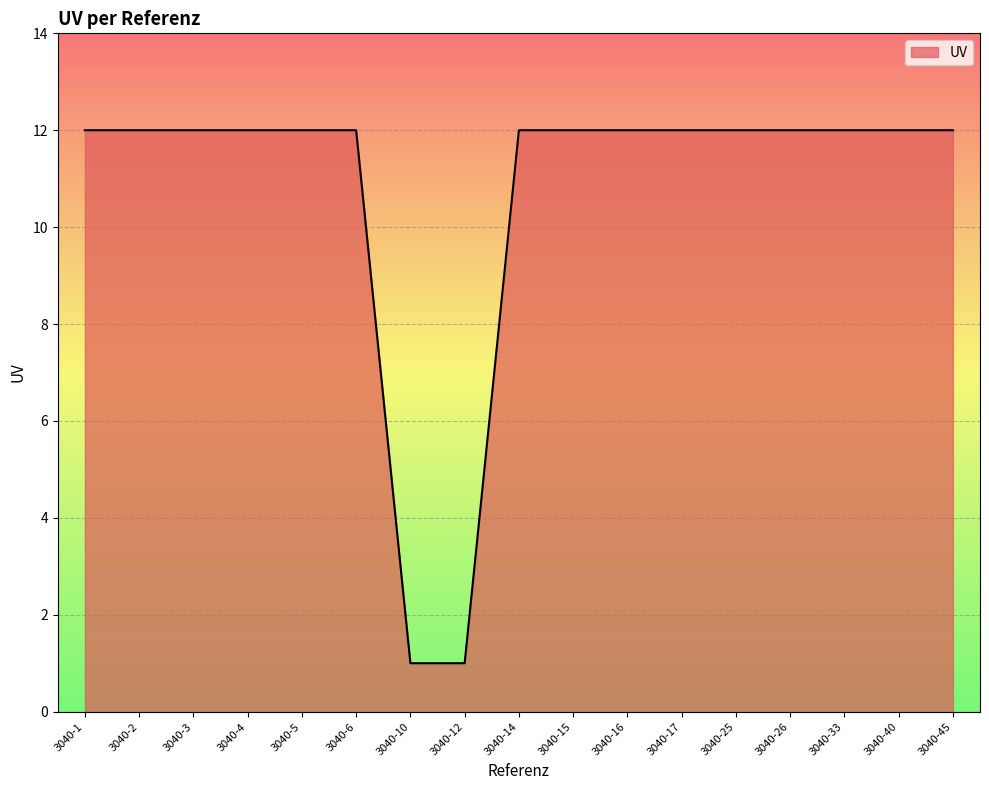

How many lines are shown in the chart?

1